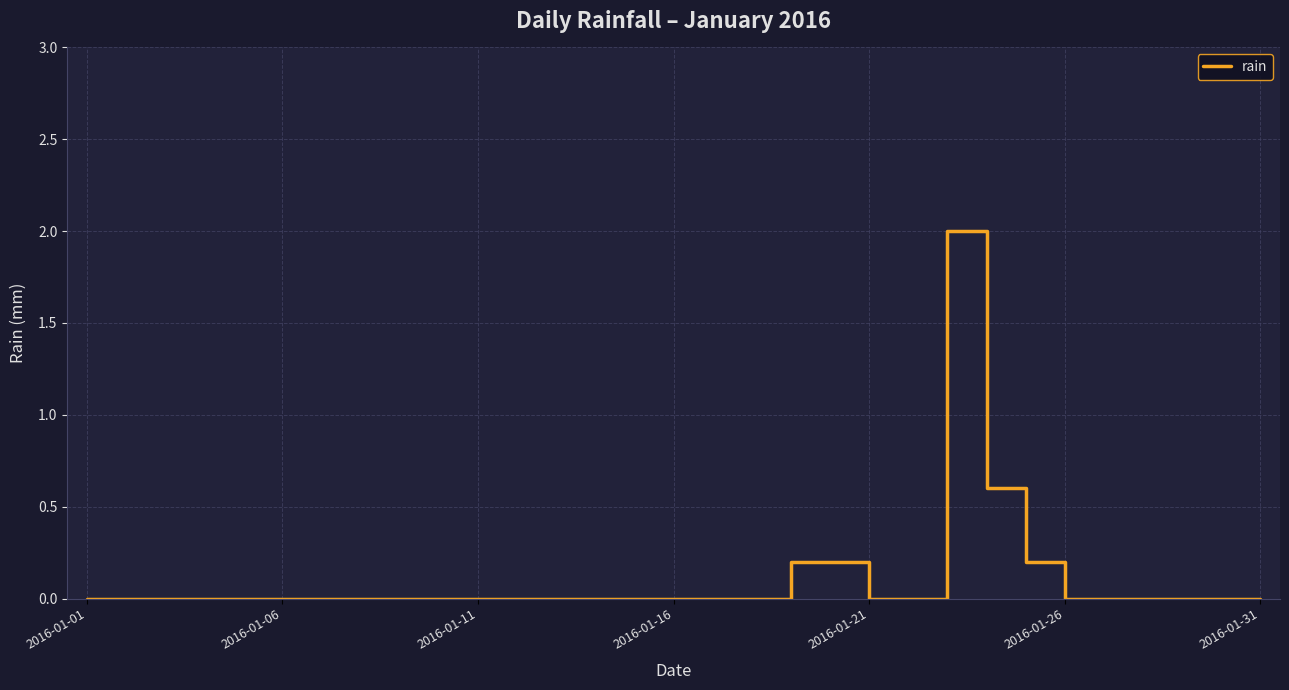

Reading left to right, extract all data points from this chart.

0.0	0.0	0.0	0.0	0.0	0.0	0.0	0.0	0.0	0.0	0.0	0.0	0.0	0.0	0.0	0.0	0.0	0.0	0.2	0.2	0.0	0.0	2.0	0.6	0.2	0.0	0.0	0.0	0.0	0.0	0.0